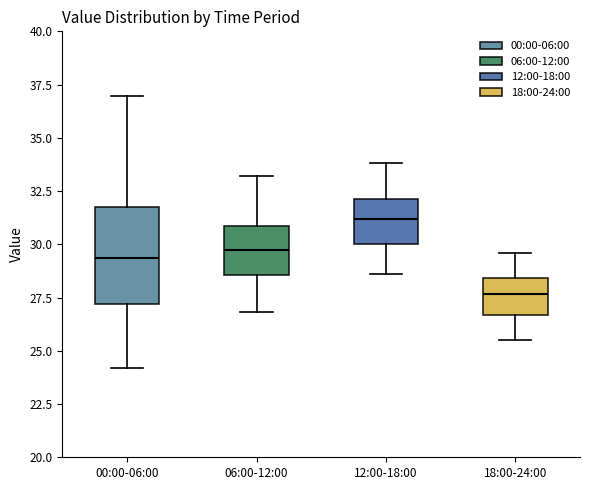

Which box has the lowest median line?

18:00-24:00